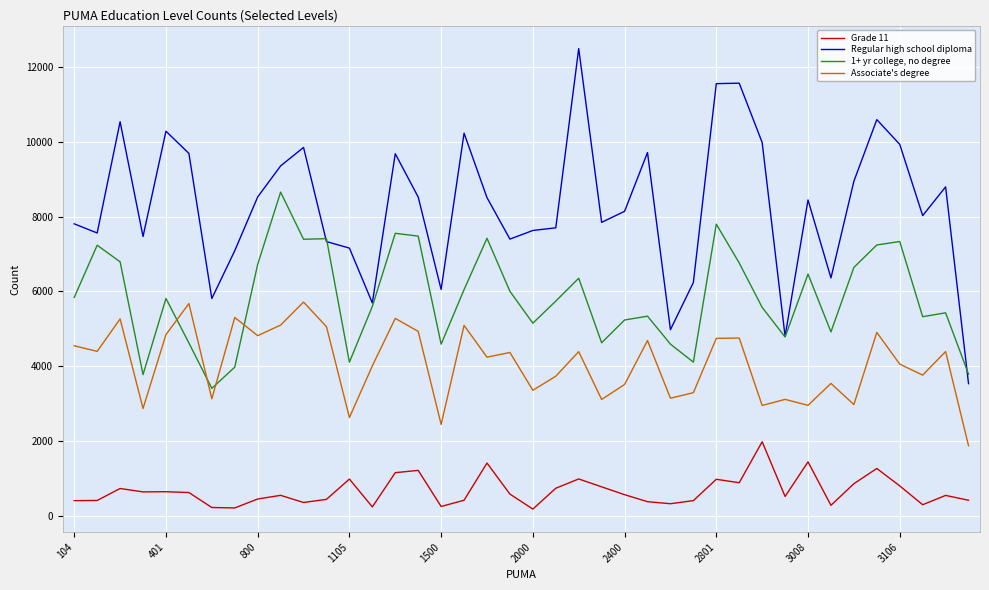

What is the difference between the maximum and minimum values in the Associate's degree series?

3841